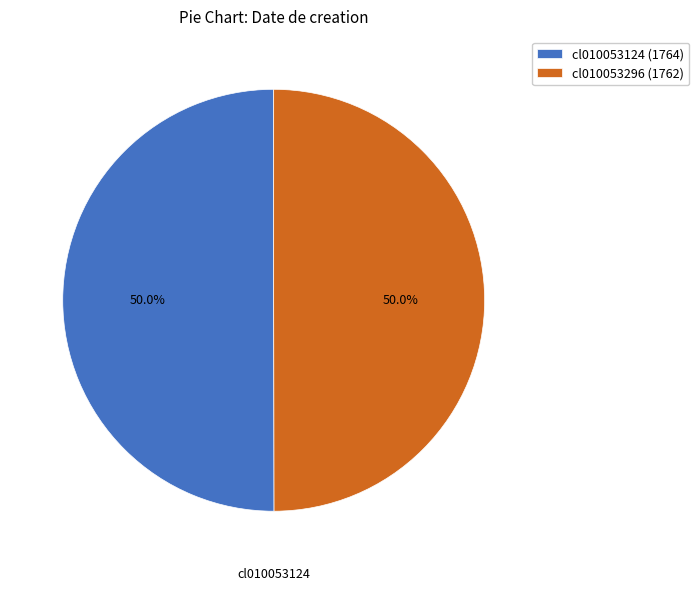

Approximately how many times larger is the value at cl010053296 compared to cl010053124?

1.0